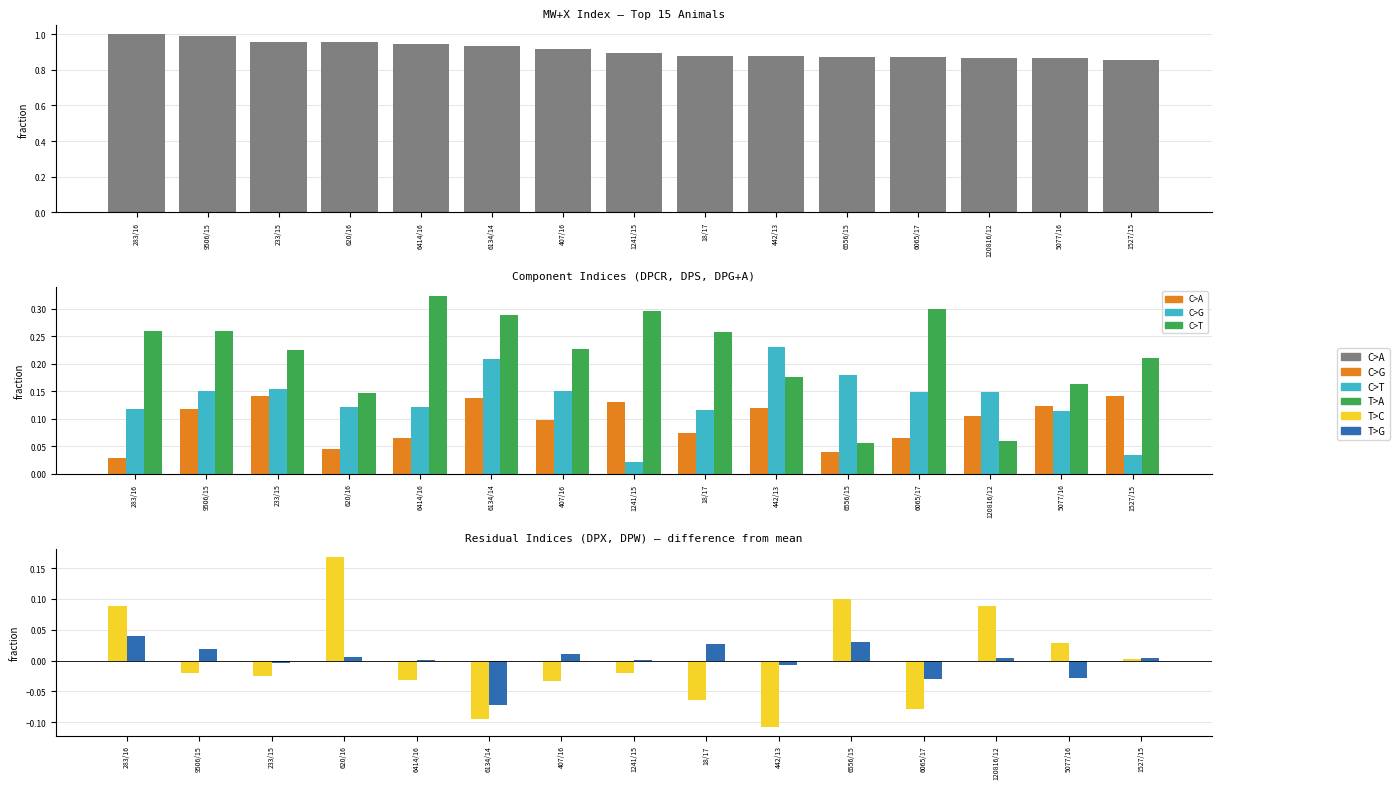

Which series has the largest total across all categories?

* MW+X